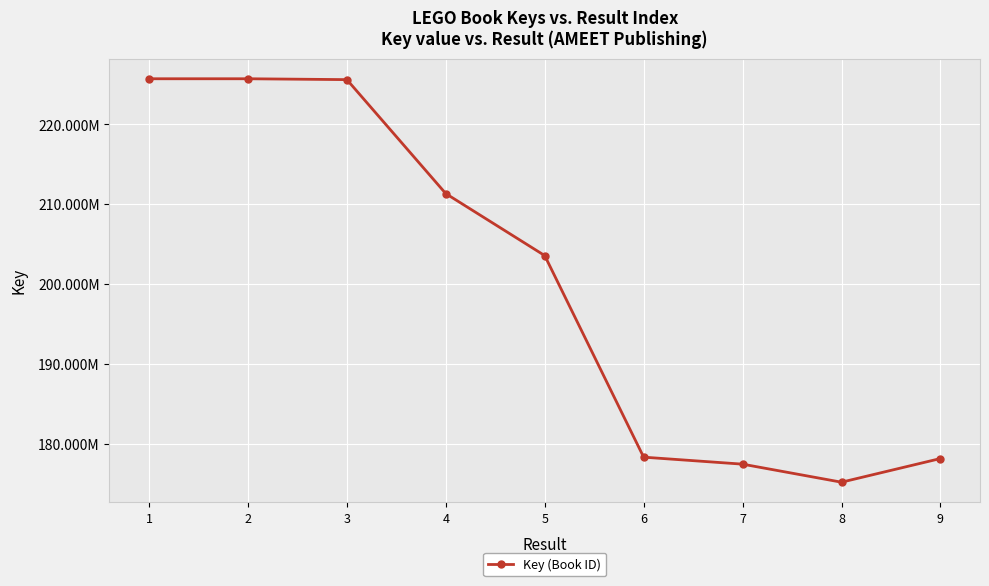

Does the chart have visible grid lines?

Yes